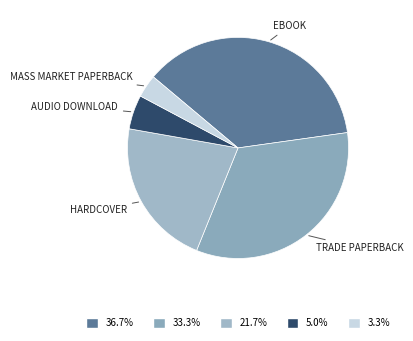

How many slices are in this pie chart?

5